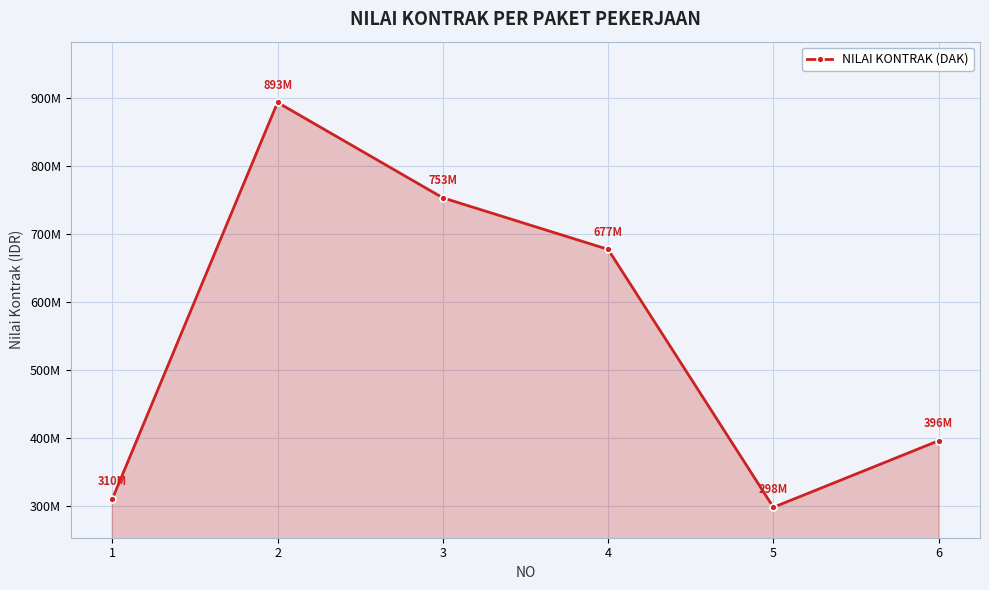

At which category does the data reach its first local valley?

5